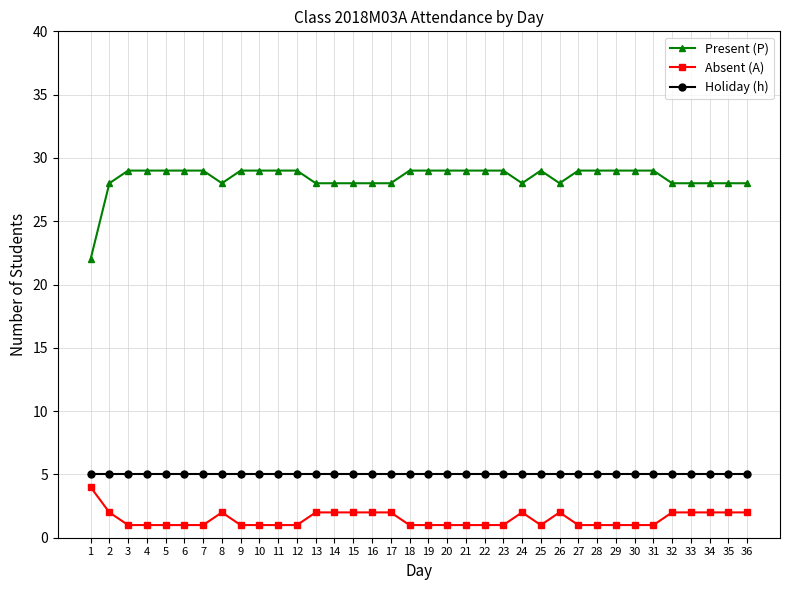

Is the value of Holiday (h) at 25 greater than the value of Present (P) at 16?

No